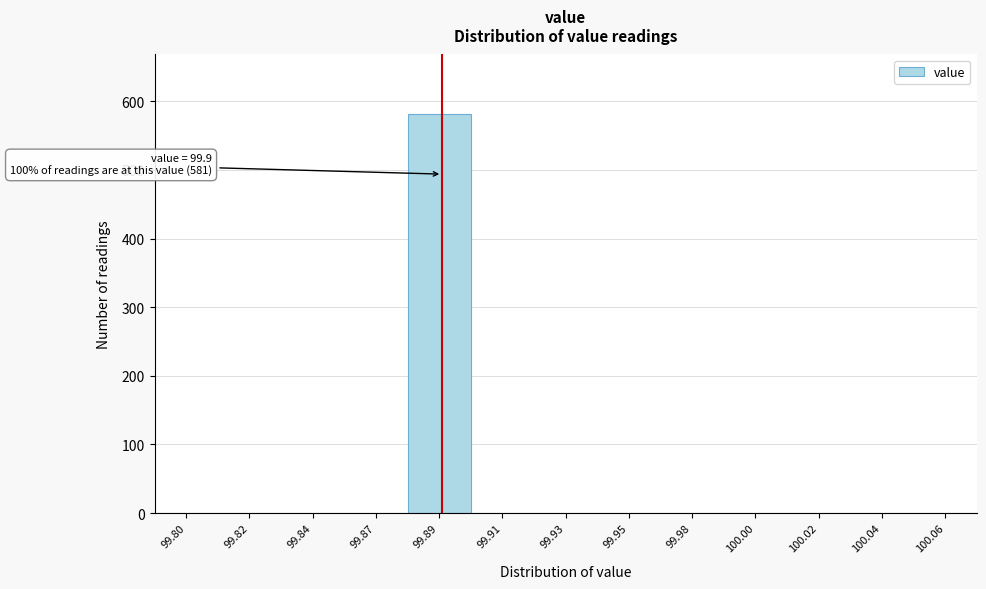

Reading left to right, list all the values displayed in this chart.

99.80=0	99.82=0	99.84=0	99.87=0	99.89=581	99.91=0	99.93=0	99.95=0	99.98=0	100.00=0	100.02=0	100.04=0	100.06=0